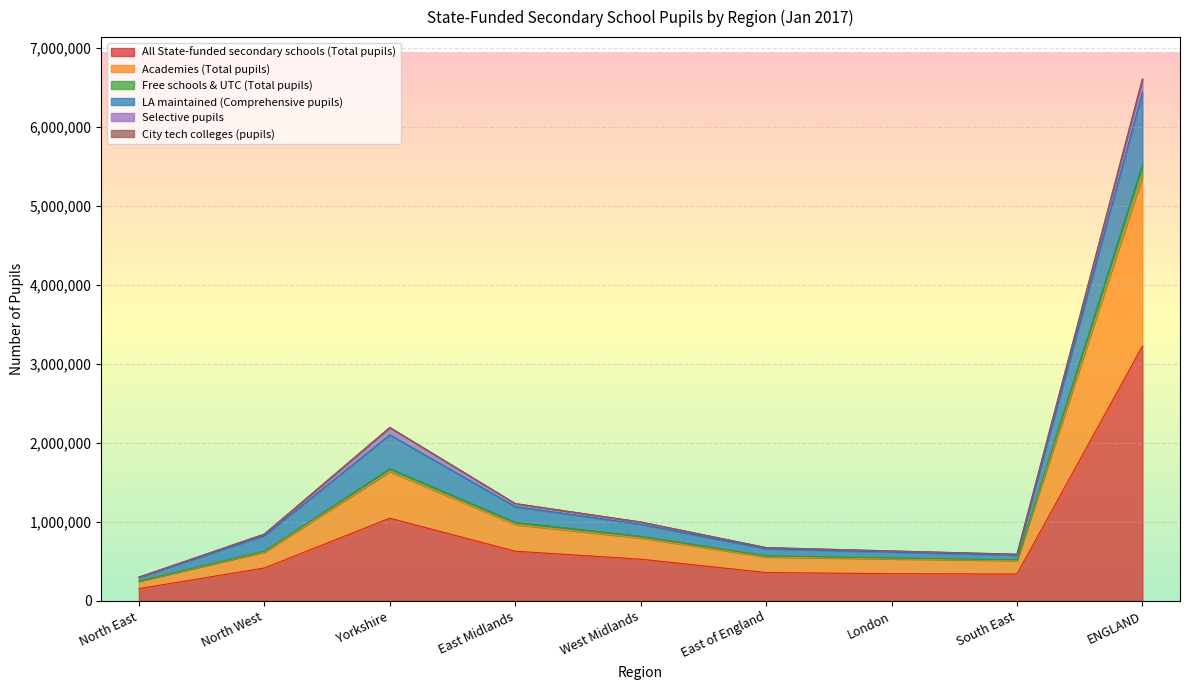

Where is All State-funded secondary schools (Total pupils) nearest to the value 1689102?

Yorkshire